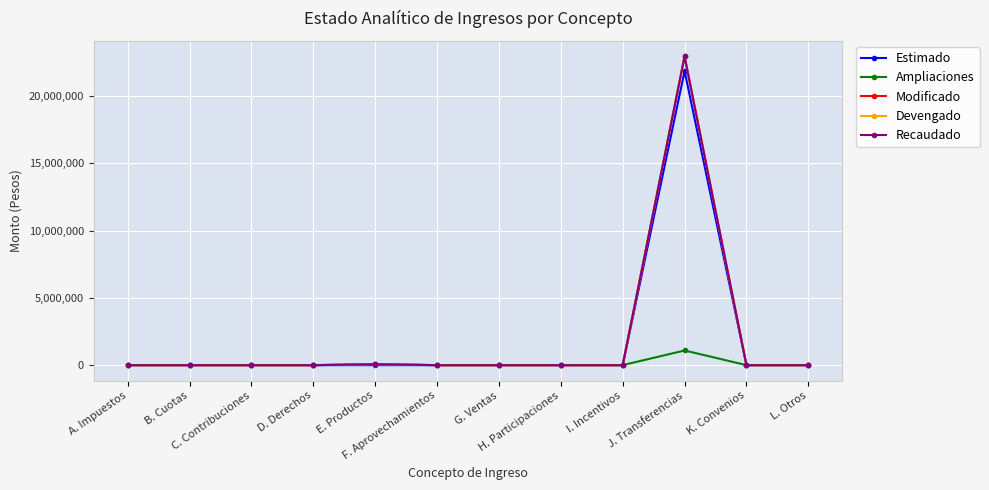

Reading right to left, transcribe all the data shown in this chart.

Estimado: L. Otros=0	K. Convenios=0	J. Transferencias=21866660	I. Incentivos=0	H. Participaciones=0	G. Ventas=0	F. Aprovechamientos=0	E. Productos=0	D. Derechos=0	C. Contribuciones=0	B. Cuotas=0	A. Impuestos=0
Ampliaciones: L. Otros=0	K. Convenios=0	J. Transferencias=1090696	I. Incentivos=0	H. Participaciones=0	G. Ventas=0	F. Aprovechamientos=0	E. Productos=67948	D. Derechos=0	C. Contribuciones=0	B. Cuotas=0	A. Impuestos=0
Modificado: L. Otros=0	K. Convenios=0	J. Transferencias=22957356	I. Incentivos=0	H. Participaciones=0	G. Ventas=0	F. Aprovechamientos=0	E. Productos=67948	D. Derechos=0	C. Contribuciones=0	B. Cuotas=0	A. Impuestos=0
Devengado: L. Otros=0	K. Convenios=0	J. Transferencias=22957356	I. Incentivos=0	H. Participaciones=0	G. Ventas=0	F. Aprovechamientos=0	E. Productos=67948	D. Derechos=0	C. Contribuciones=0	B. Cuotas=0	A. Impuestos=0
Recaudado: L. Otros=0	K. Convenios=0	J. Transferencias=22957356	I. Incentivos=0	H. Participaciones=0	G. Ventas=0	F. Aprovechamientos=0	E. Productos=67948	D. Derechos=0	C. Contribuciones=0	B. Cuotas=0	A. Impuestos=0